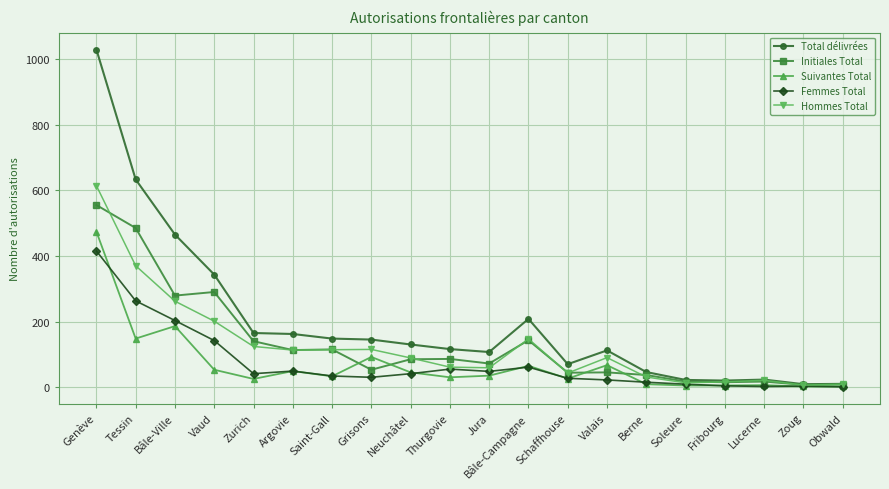

What is the label of the 17th point from the right?

Vaud